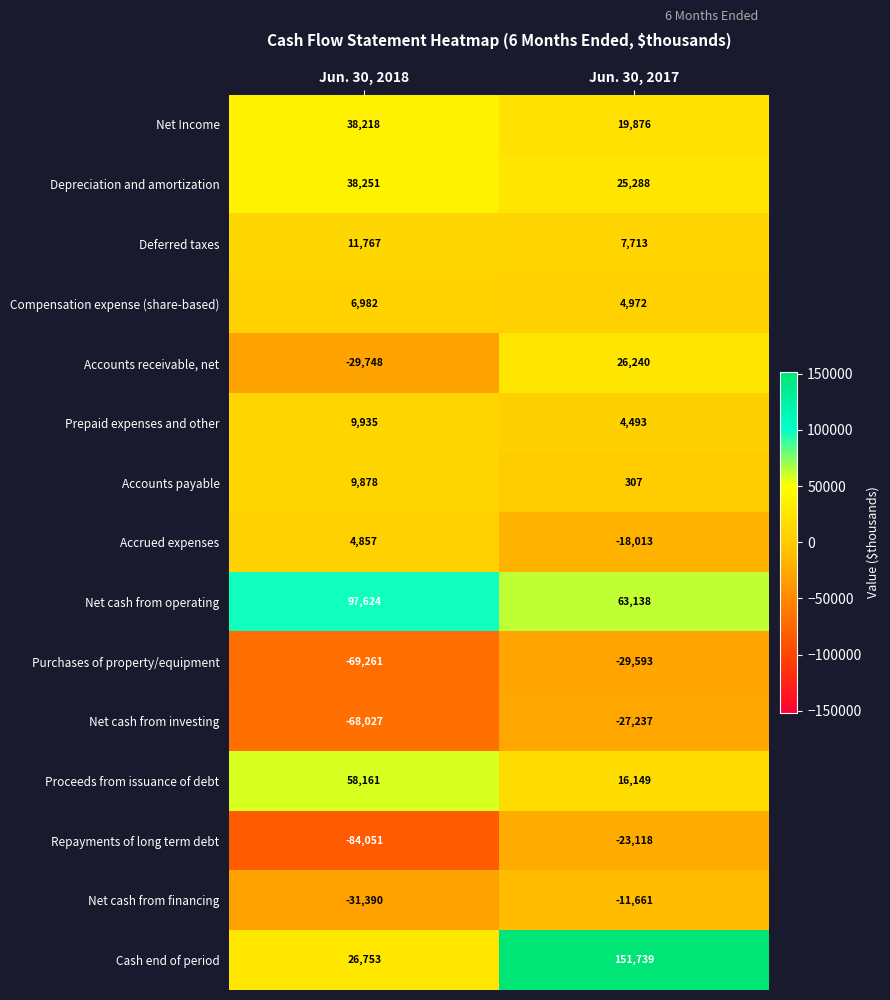

What is the minimum value shown in the chart?

-84051